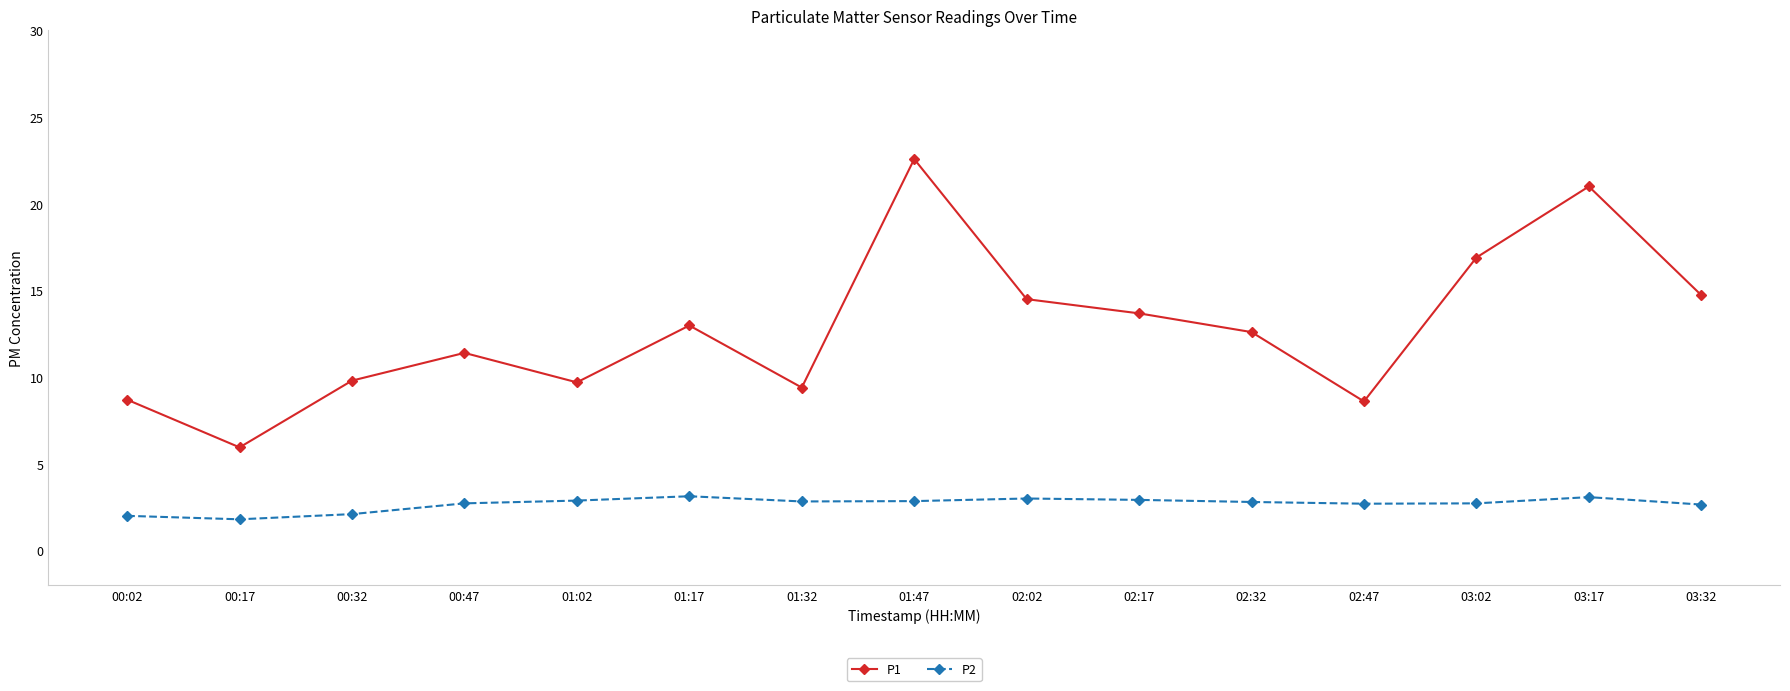

Rank the series at 02:32 from highest to lowest value.

P1, P2